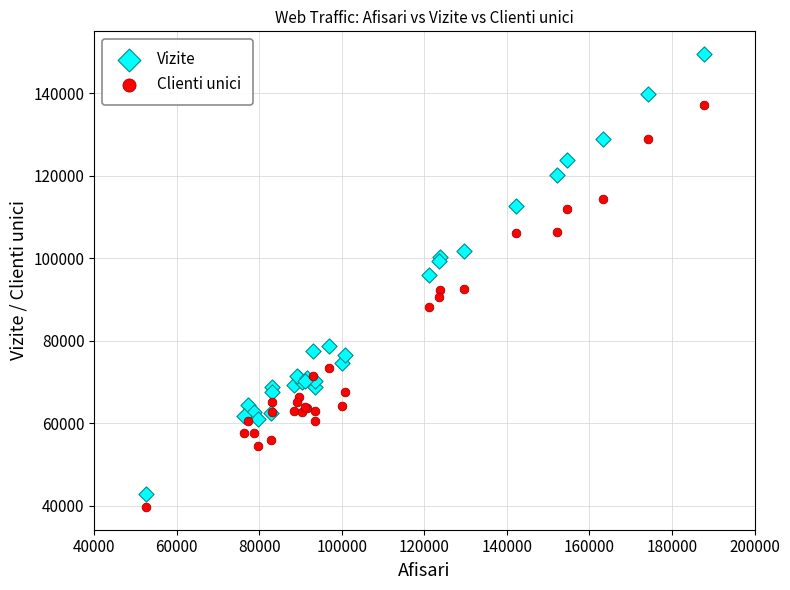

What is the X range (max minus min) for the scatter plot?

135195